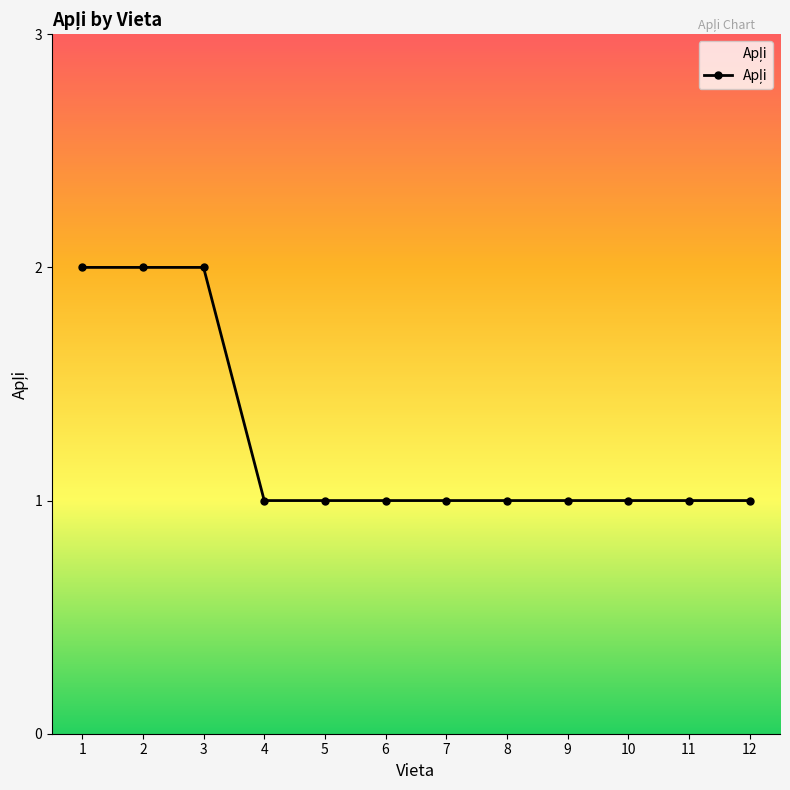

Reading right to left, extract all data points from this chart.

1	1	1	1	1	1	1	1	1	2	2	2